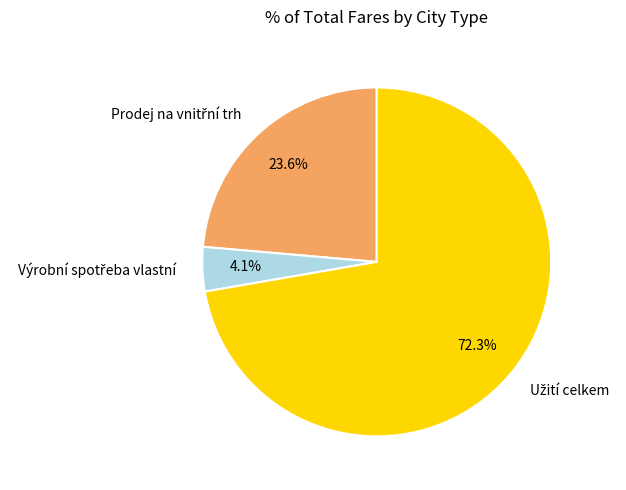

Is there a majority slice in this chart?

Yes